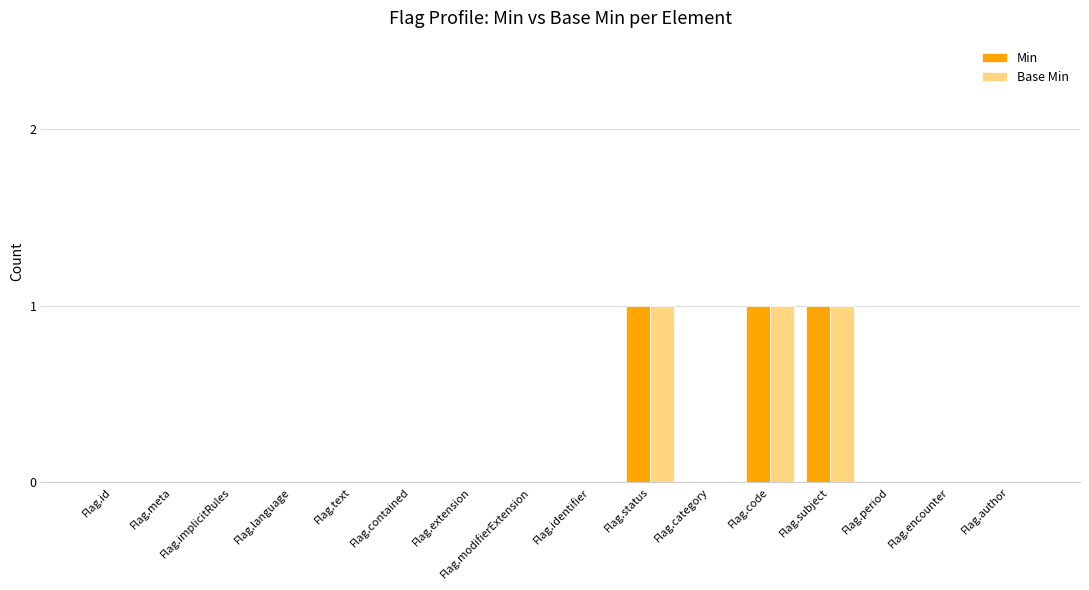

How many groups of bars are there?

16